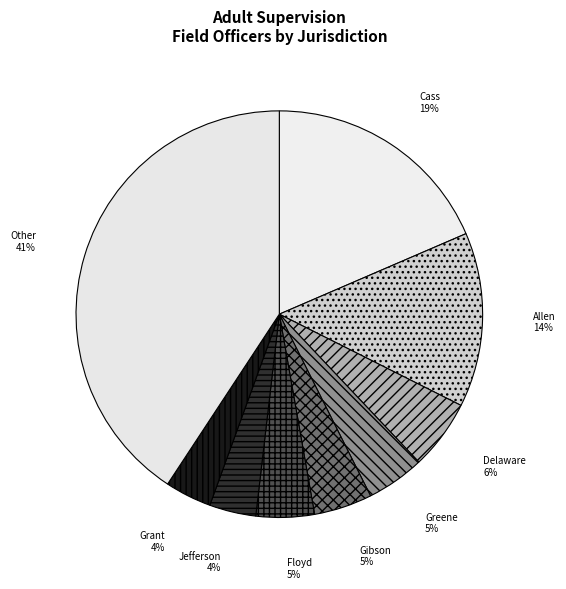

Which slice is the largest?

Other